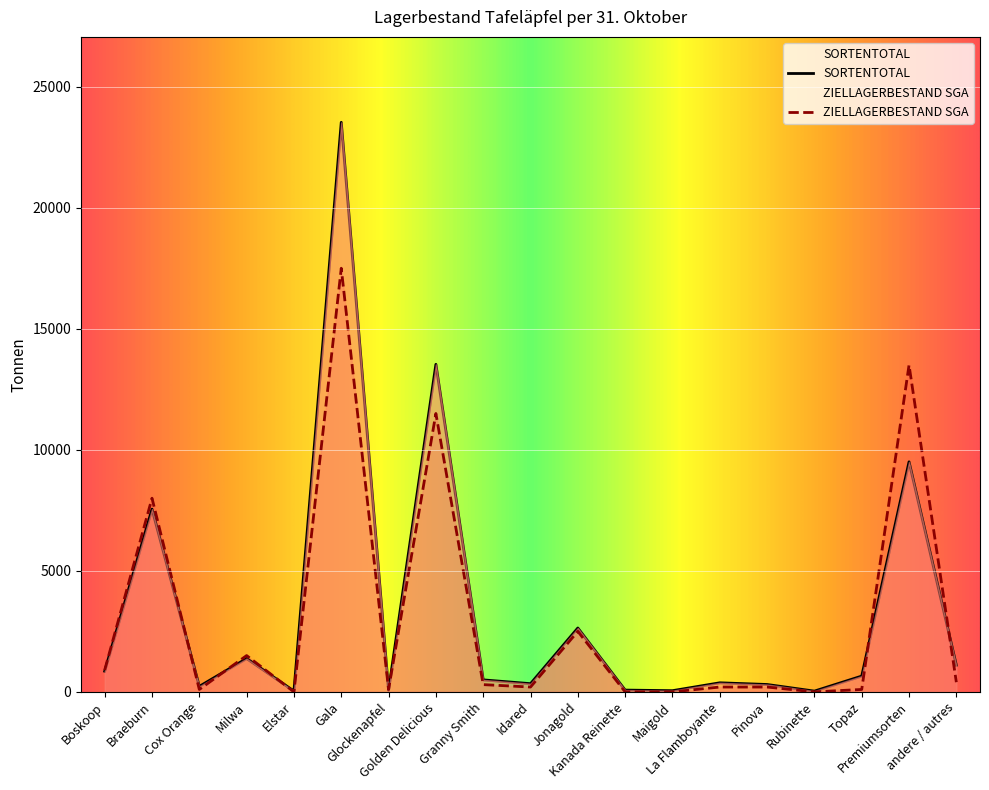

What is the difference between the maximum and minimum values in the ZIELLAGERBESTAND SGA series?

17500